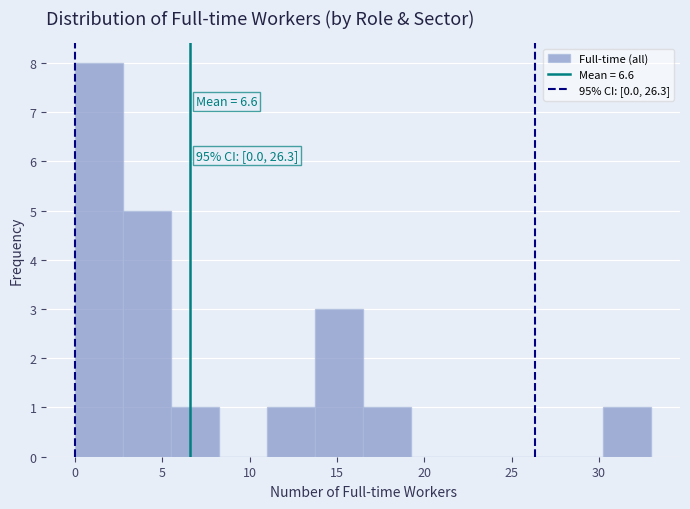

Which range on the x-axis has the tallest bar?

0.00 to 2.75